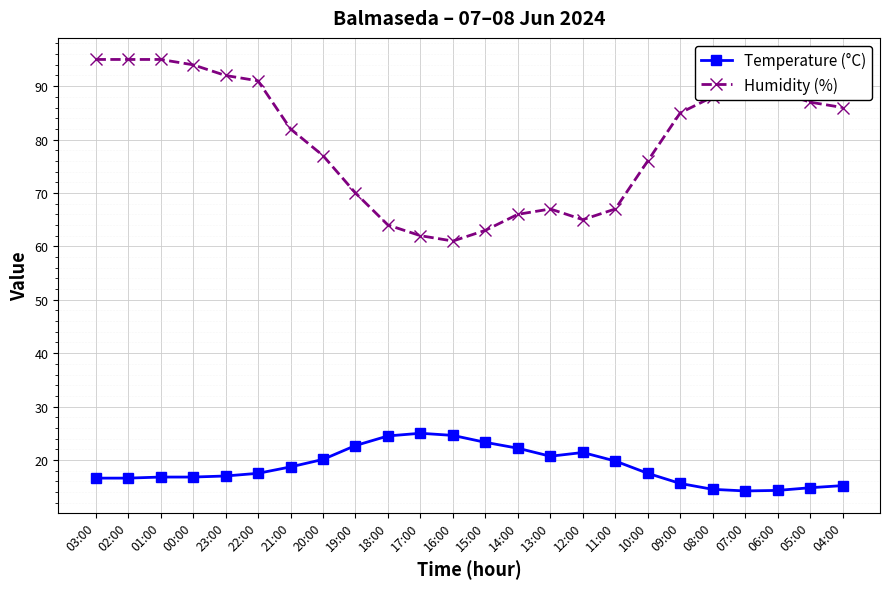

True or false: Humidity (%) has more than 0 interior local peaks.

True